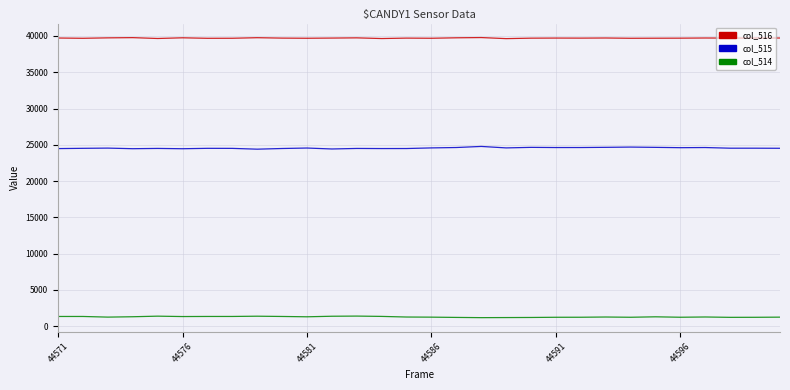

True or false: col_514 and col_516 cross at least once.

False